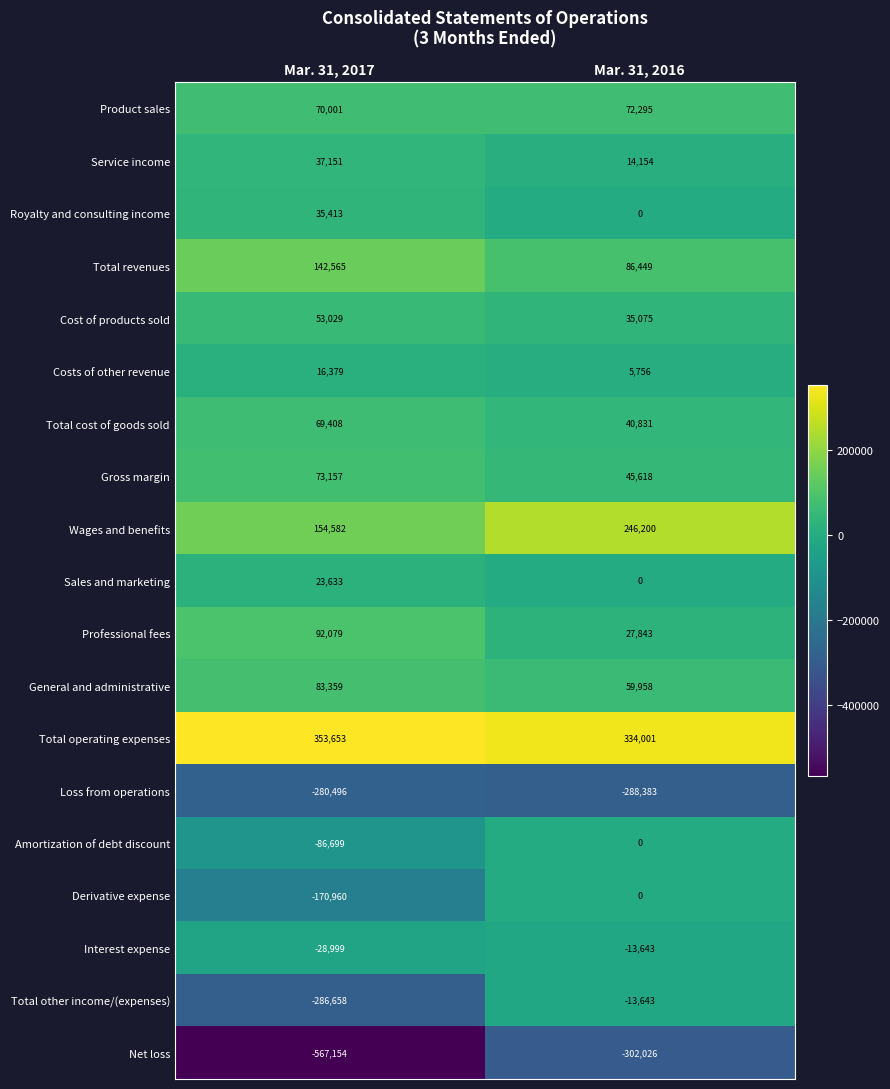

Which series has the largest total across all categories?

Total operating expenses